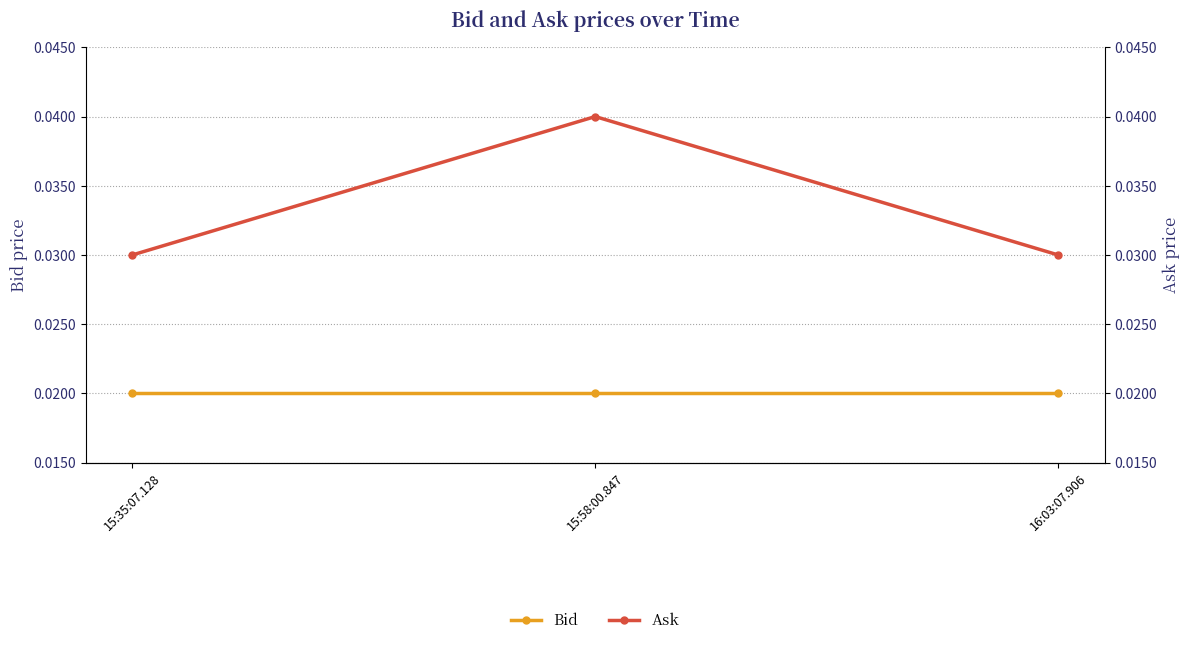

Is the value of Ask at 16:03:07.906 greater than the value of Bid at 16:03:07.906?

Yes